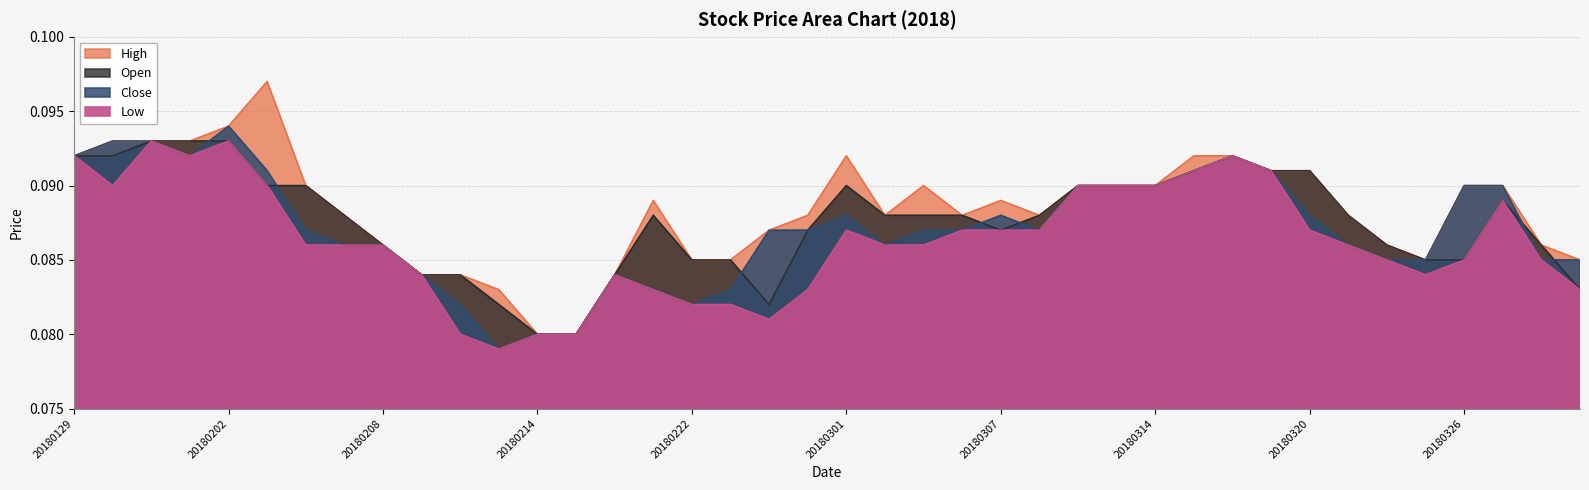

What is the sum of the Open values at 20180205 and 20180315?

0.2